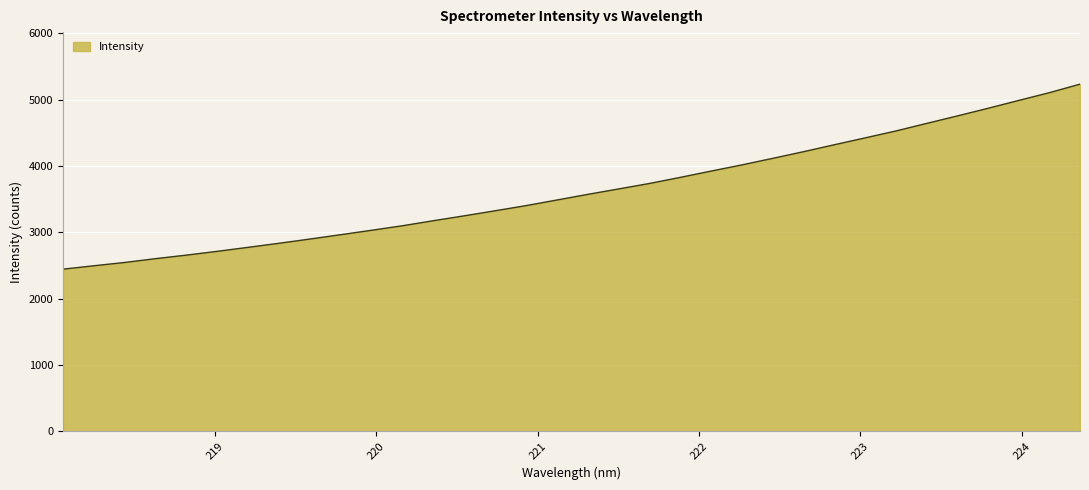

What is the minimum value shown in the chart?

2443.6